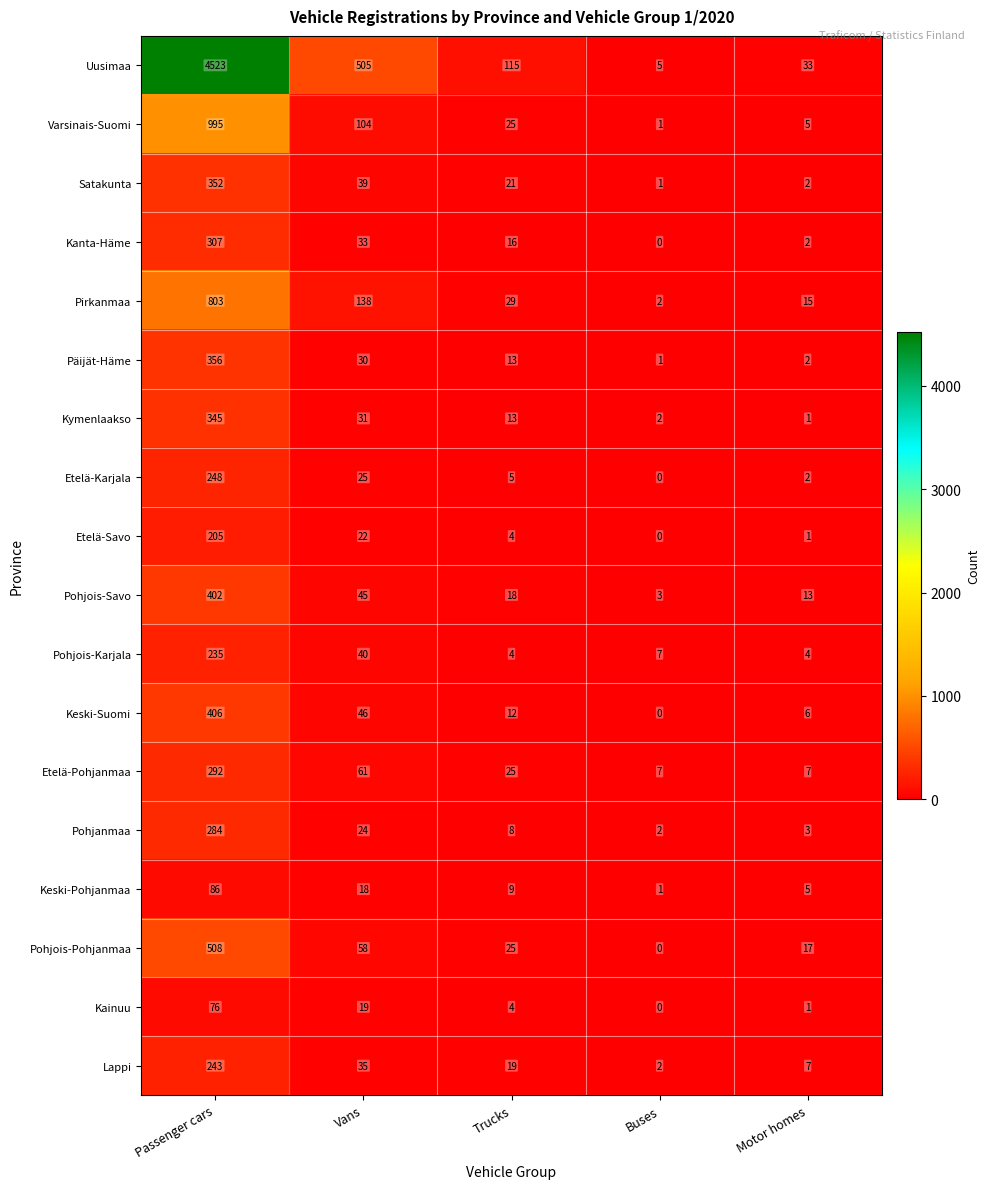

At which category is the sum across all series the highest?

Passenger cars